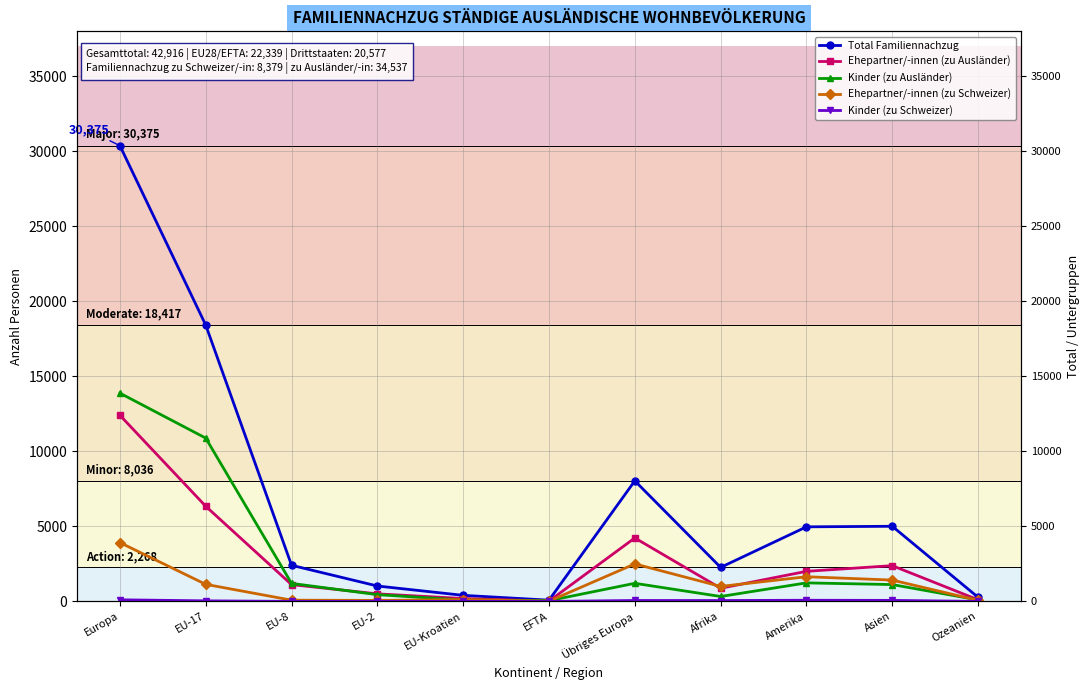

What is the difference between the maximum and minimum values in the Ehepartner/-innen (zu Schweizer) series?

3907